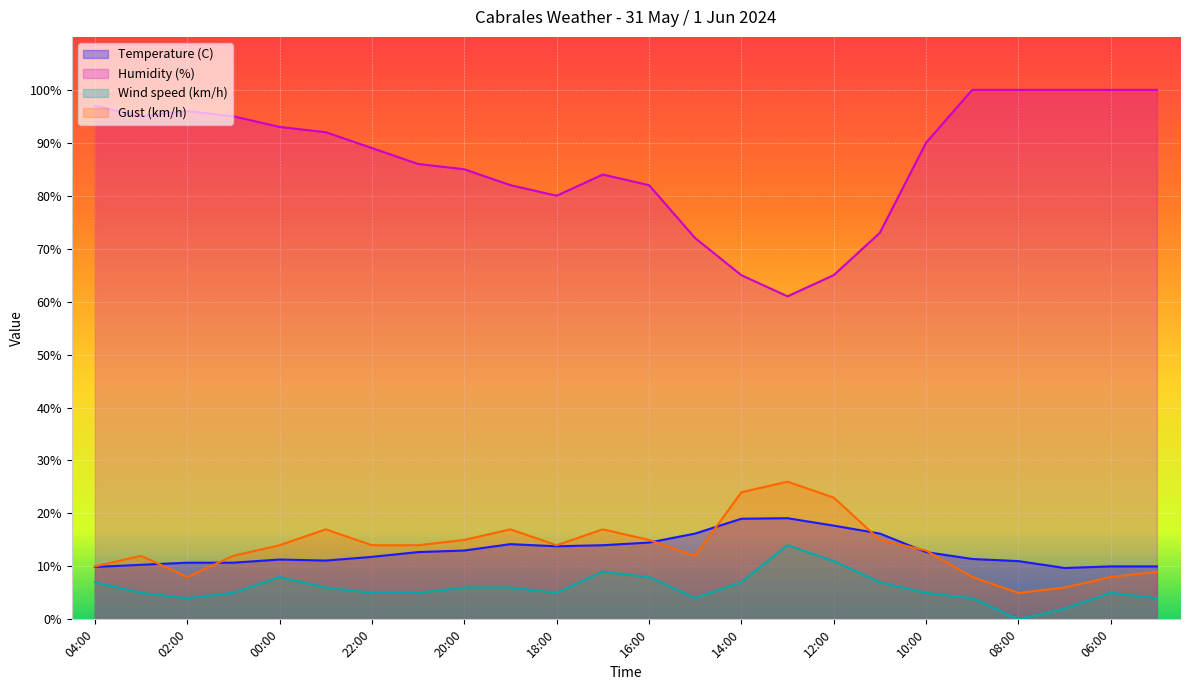

Which series changed the most between 12:00 and 05:00?

Humidity (%)